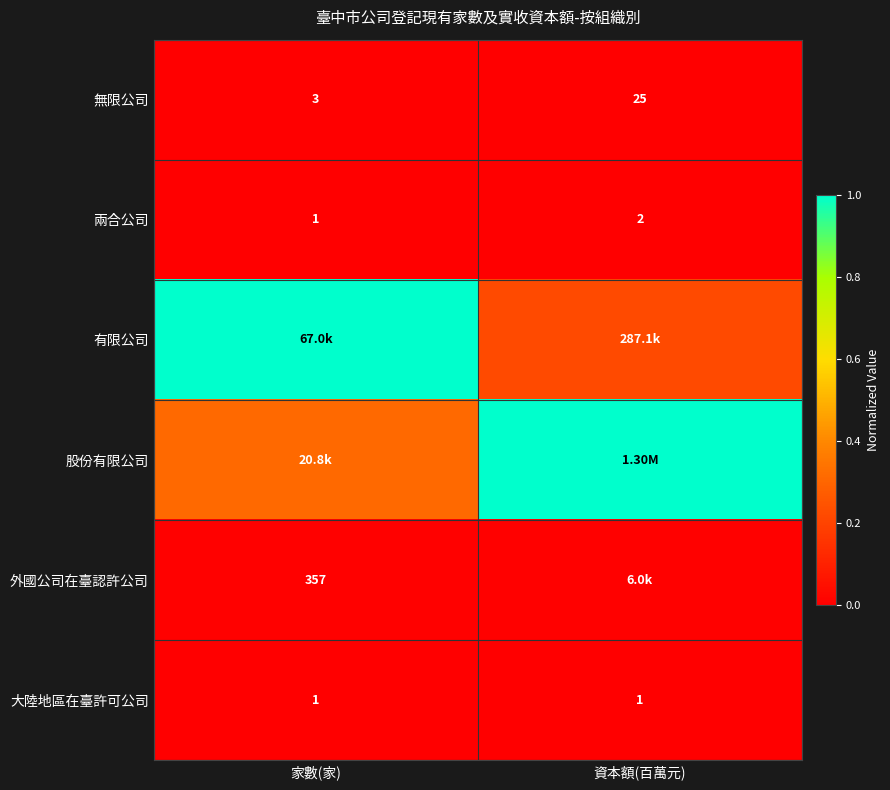

Is the value of 無限公司 at 資本額(百萬元) greater than the value of 大陸地區在臺許可公司 at 資本額(百萬元)?

Yes